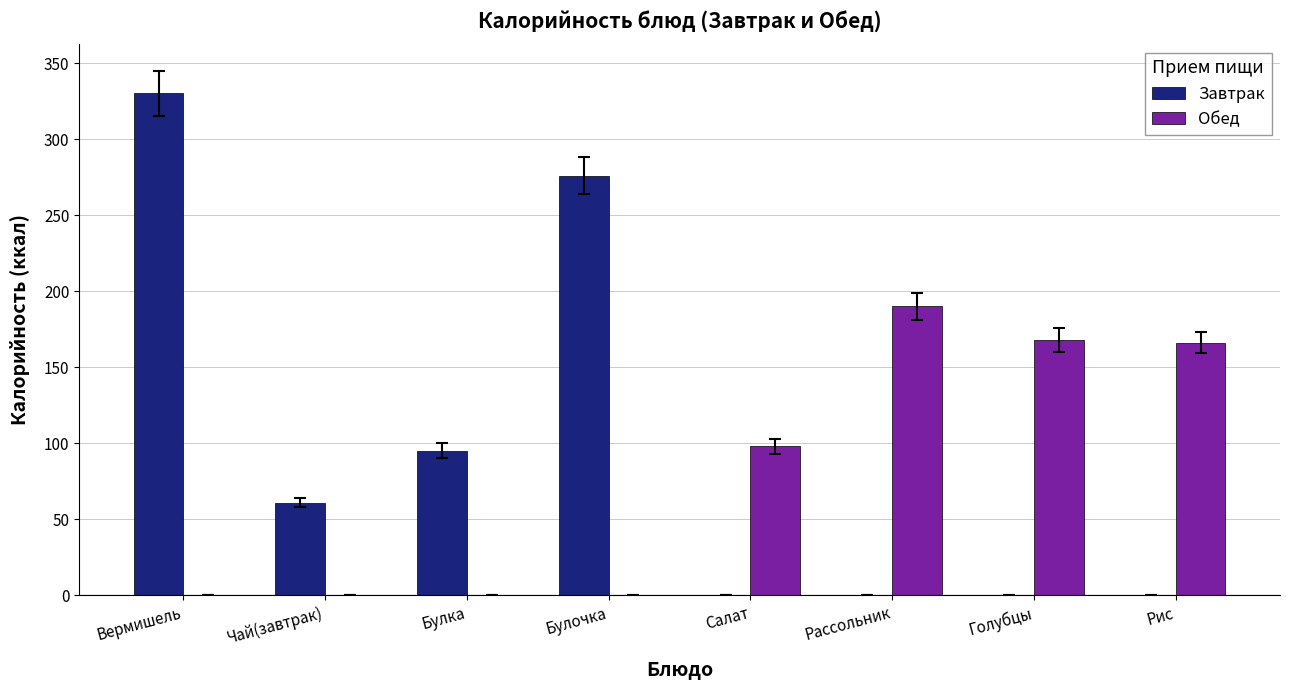

Count the number of categories in the chart.

8